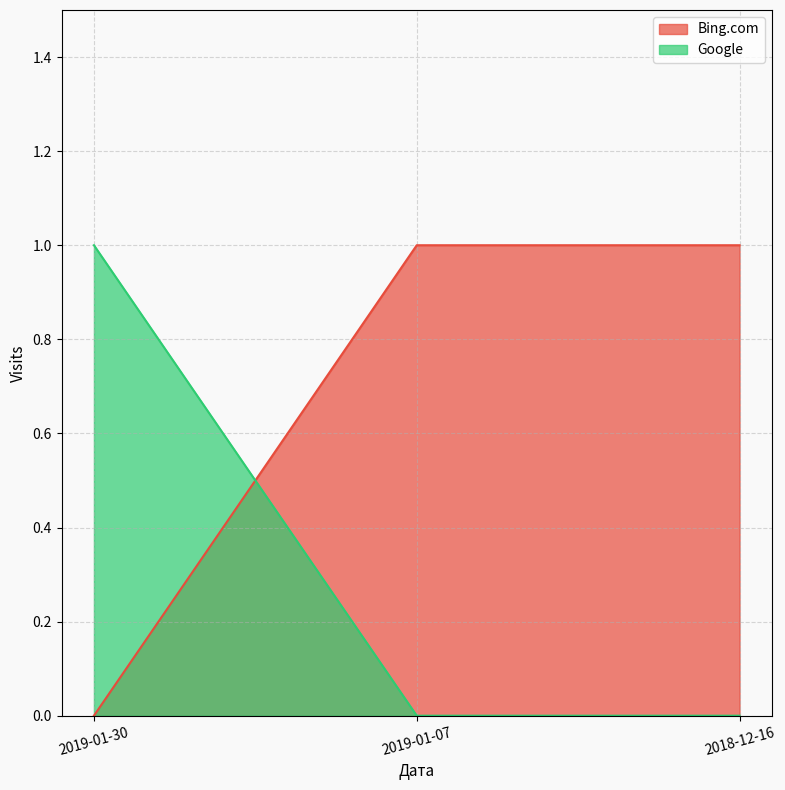

List the series in order of their peak value, lowest first.

Bing.com, Google